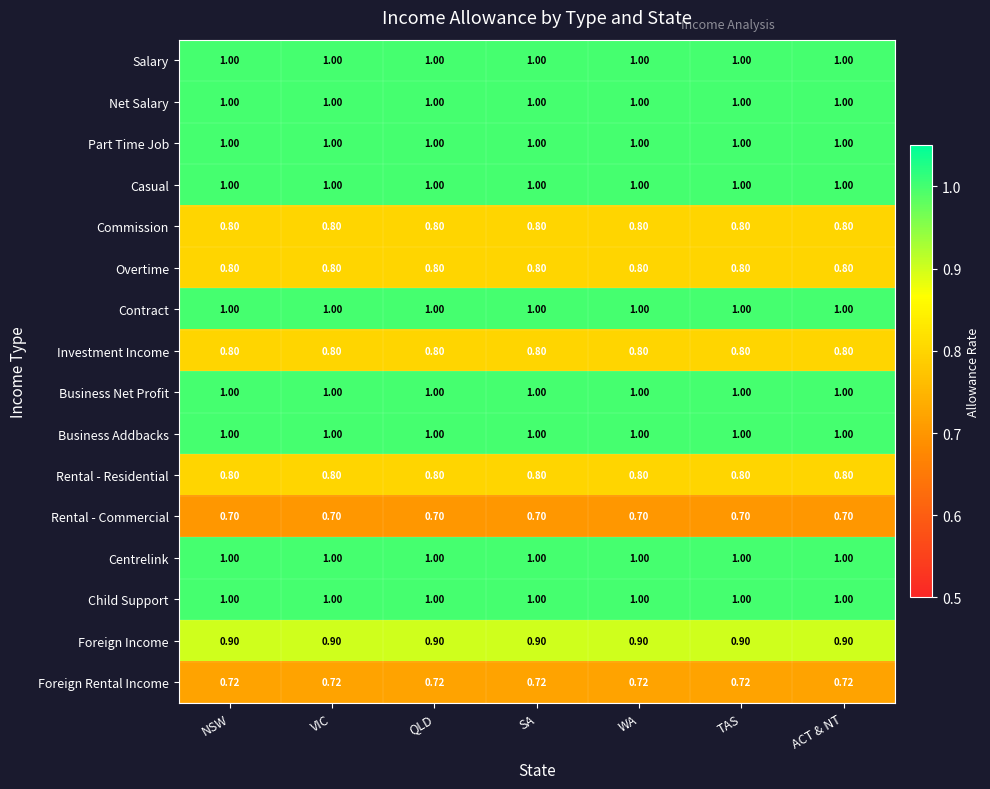

Reading right to left, what are all the values shown in this chart?

Salary: ACT & NT=1.0	TAS=1.0	WA=1.0	SA=1.0	QLD=1.0	VIC=1.0	NSW=1.0
Net Salary: ACT & NT=1.0	TAS=1.0	WA=1.0	SA=1.0	QLD=1.0	VIC=1.0	NSW=1.0
Part Time Job: ACT & NT=1.0	TAS=1.0	WA=1.0	SA=1.0	QLD=1.0	VIC=1.0	NSW=1.0
Casual: ACT & NT=1.0	TAS=1.0	WA=1.0	SA=1.0	QLD=1.0	VIC=1.0	NSW=1.0
Commission: ACT & NT=0.8	TAS=0.8	WA=0.8	SA=0.8	QLD=0.8	VIC=0.8	NSW=0.8
Overtime: ACT & NT=0.8	TAS=0.8	WA=0.8	SA=0.8	QLD=0.8	VIC=0.8	NSW=0.8
Contract: ACT & NT=1.0	TAS=1.0	WA=1.0	SA=1.0	QLD=1.0	VIC=1.0	NSW=1.0
Investment Income: ACT & NT=0.8	TAS=0.8	WA=0.8	SA=0.8	QLD=0.8	VIC=0.8	NSW=0.8
Business Net Profit: ACT & NT=1.0	TAS=1.0	WA=1.0	SA=1.0	QLD=1.0	VIC=1.0	NSW=1.0
Business Addbacks: ACT & NT=1.0	TAS=1.0	WA=1.0	SA=1.0	QLD=1.0	VIC=1.0	NSW=1.0
Rental - Residential: ACT & NT=0.8	TAS=0.8	WA=0.8	SA=0.8	QLD=0.8	VIC=0.8	NSW=0.8
Rental - Commercial: ACT & NT=0.7	TAS=0.7	WA=0.7	SA=0.7	QLD=0.7	VIC=0.7	NSW=0.7
Centrelink: ACT & NT=1.0	TAS=1.0	WA=1.0	SA=1.0	QLD=1.0	VIC=1.0	NSW=1.0
Child Support: ACT & NT=1.0	TAS=1.0	WA=1.0	SA=1.0	QLD=1.0	VIC=1.0	NSW=1.0
Foreign Income: ACT & NT=0.9	TAS=0.9	WA=0.9	SA=0.9	QLD=0.9	VIC=0.9	NSW=0.9
Foreign Rental Income: ACT & NT=0.7	TAS=0.7	WA=0.7	SA=0.7	QLD=0.7	VIC=0.7	NSW=0.7